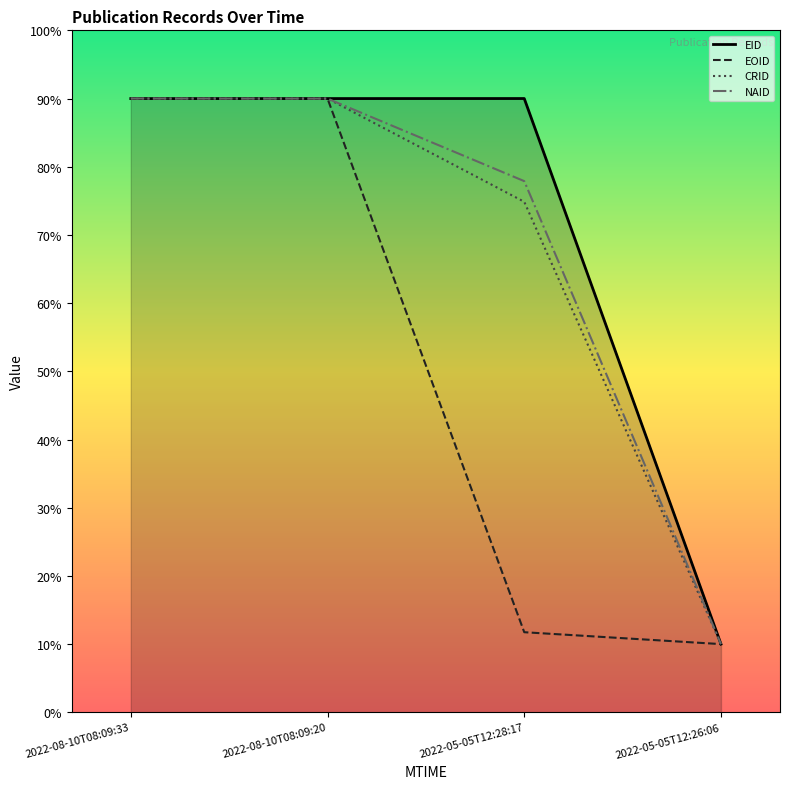

At which category is the sum across all series the highest?

2022-08-10T08:09:33